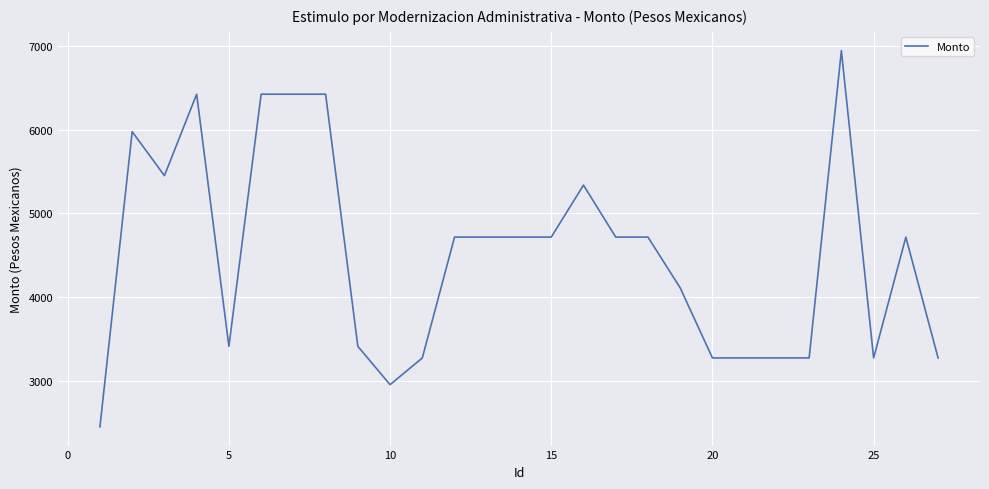

What is the smallest value displayed?

2450.0